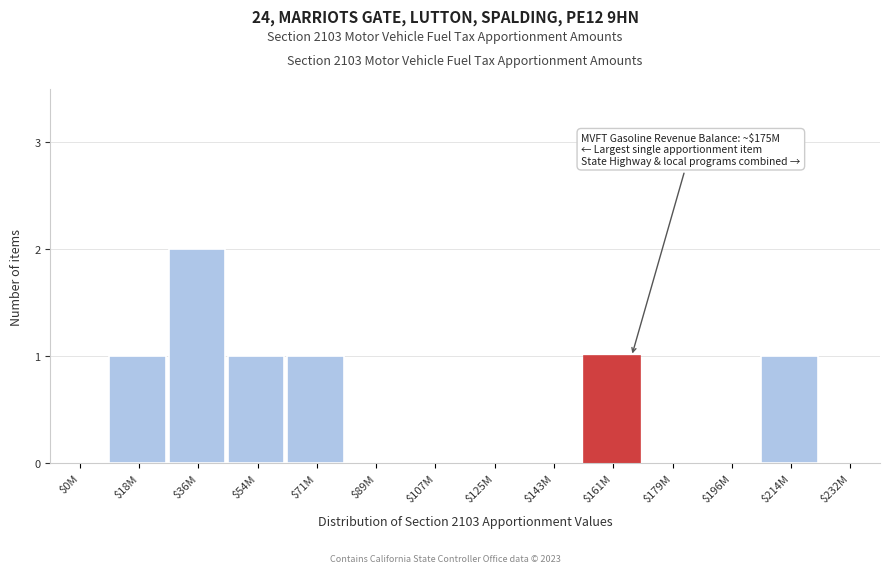

The value at $54M is 0. True or false?

False